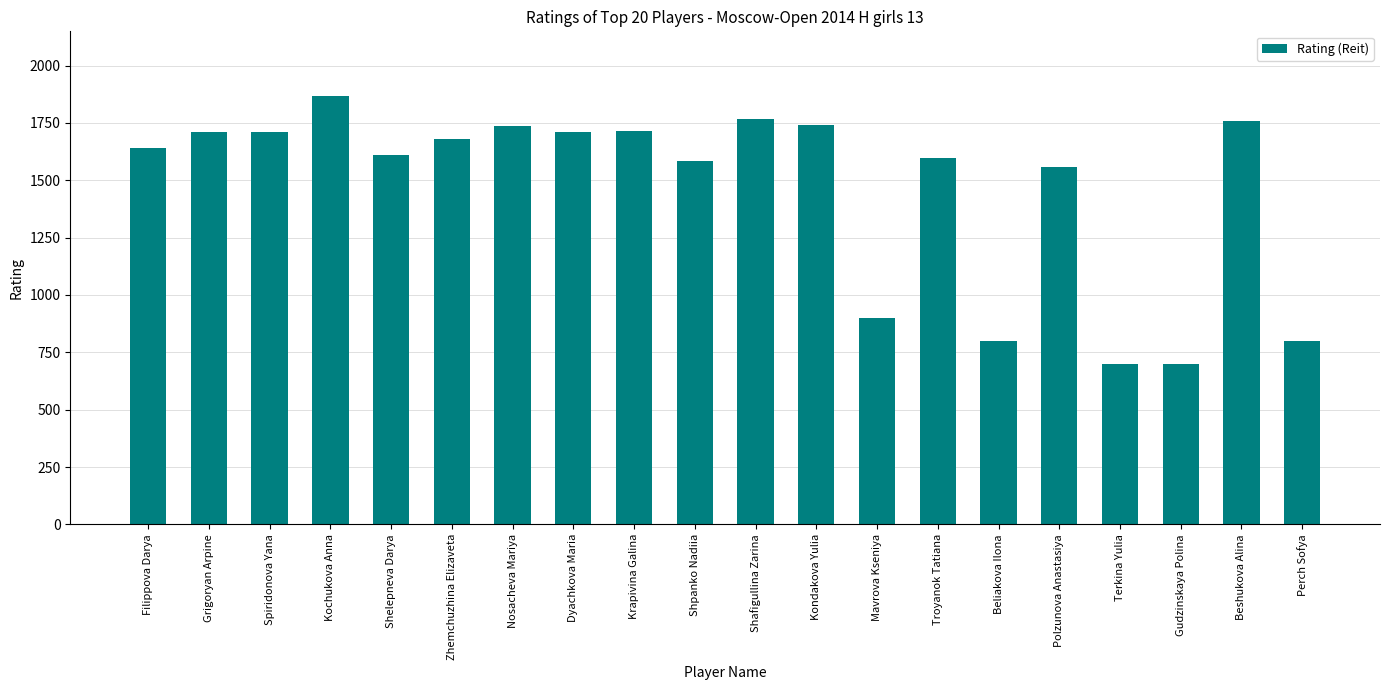

The chart shows a value of 800 at Beliakova Ilona. True or false?

True